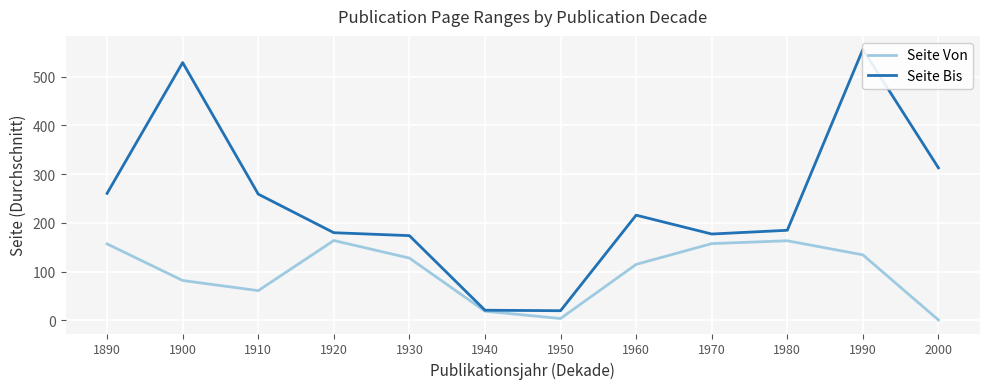

What is the difference between the second highest and minimum values in the Seite Bis series?

509.0